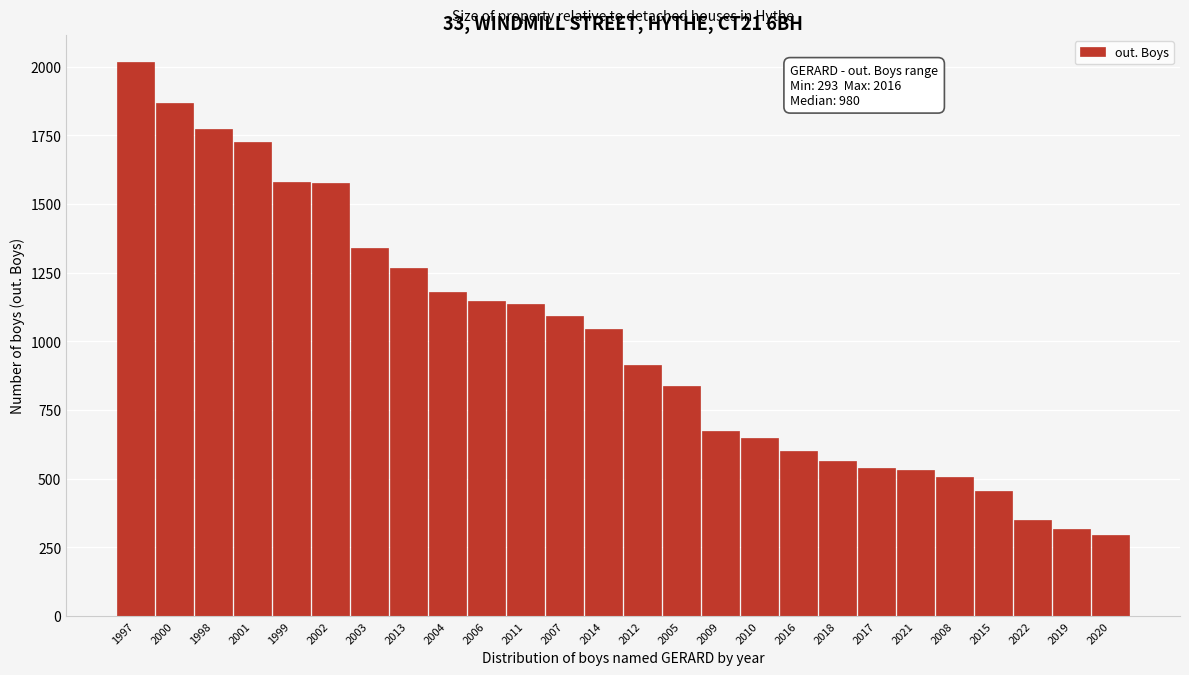

What is the change in value from 2000 to 2001?

-142